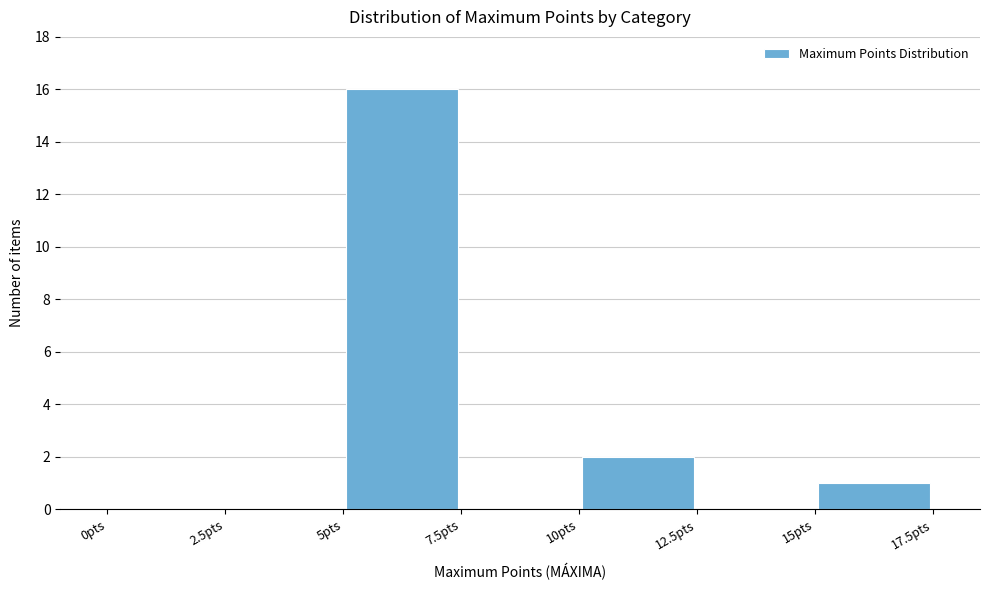

Reading left to right, list every bar in this chart as the range it spans on the x-axis followed by its height. The values are not printed on the chart, so give them approximately, as read against the axis.

0.0 to 2.5: 0
2.5 to 5.0: 0
5.0 to 7.5: 16
7.5 to 10.0: 0
10.0 to 12.5: 2
12.5 to 15.0: 0
15.0 to 17.5: 1